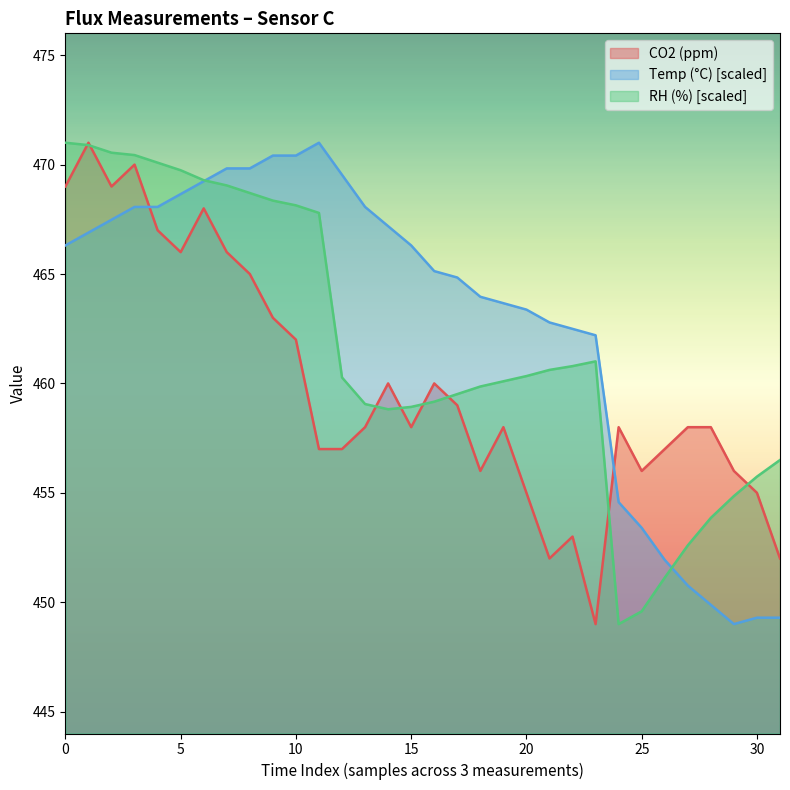

What is the difference between the highest and lowest values at 20?

8.4